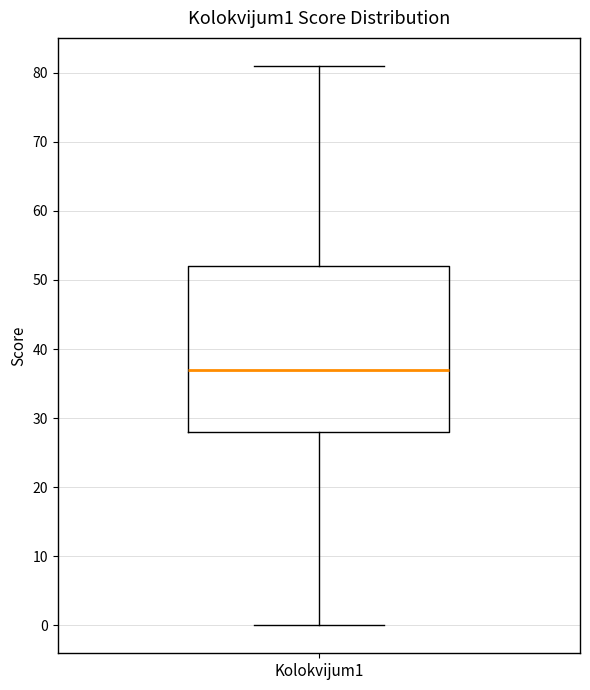

Where does the lower whisker of the box for Kolokvijum1 end on the y-axis? The values are not printed on the chart, so give them approximately, as read against the axis.

0